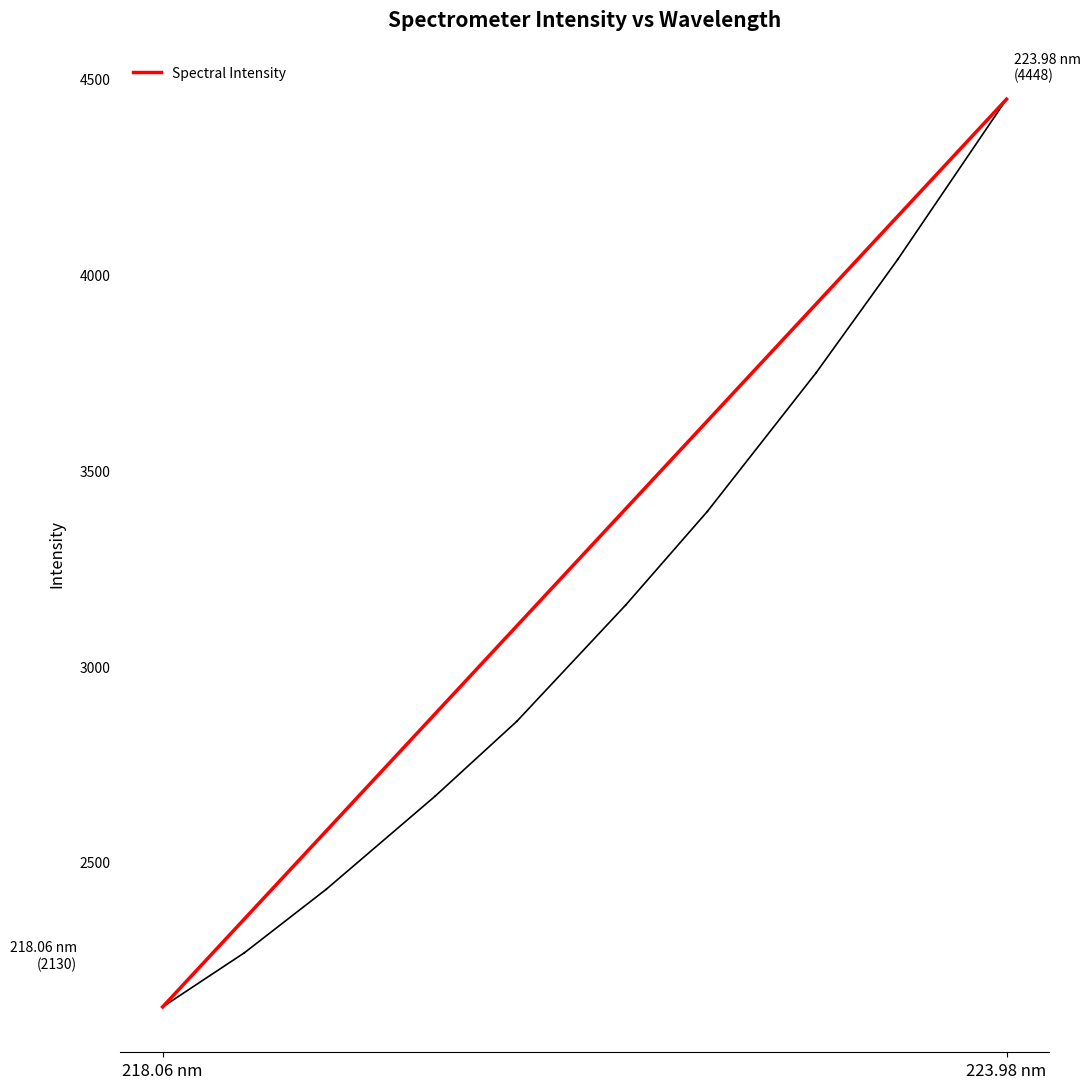

Reading right to left, transcribe all the data shown in this chart.

4448.4	4344.0	4241.2	4139.2	4039.2	3942.6	3846.2	3749.8	3657.5	3565.2	3480.2	3395.3	3308.0	3229.8	3156.2	3078.5	3001.3	2931.5	2859.2	2793.9	2730.9	2668.0	2605.1	2545.3	2487.2	2430.0	2372.2	2316.4	2268.0	2222.1	2176.6	2129.8